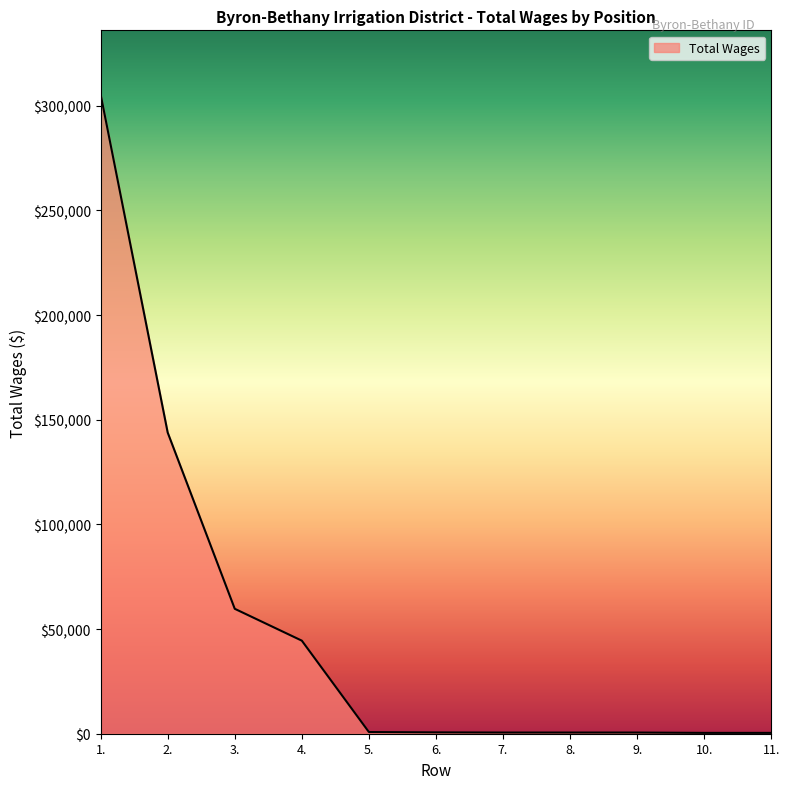

The value at 3. is 13916. True or false?

False